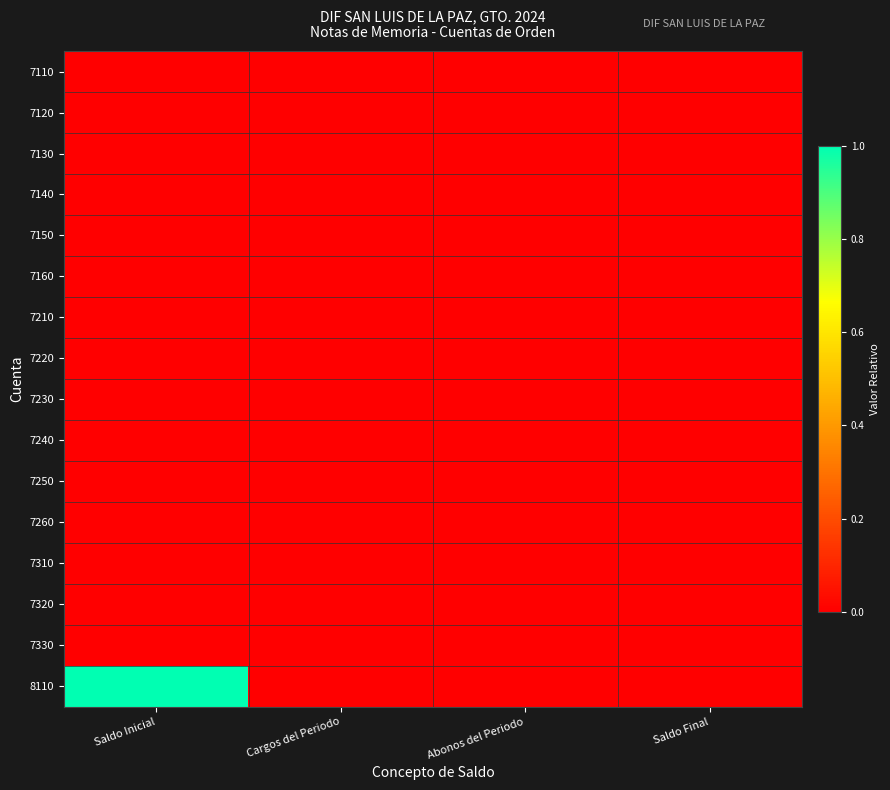

Count the number of categories in the chart.

4